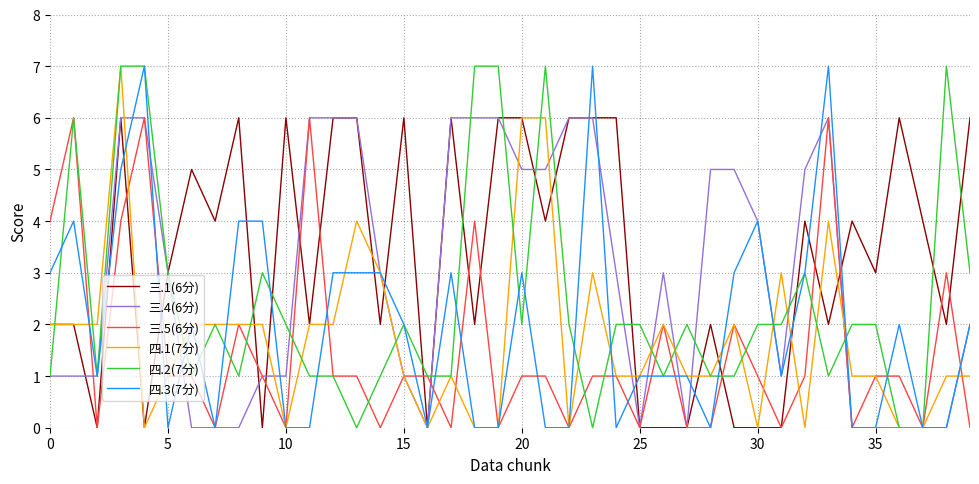

What is the greatest value displayed?

7